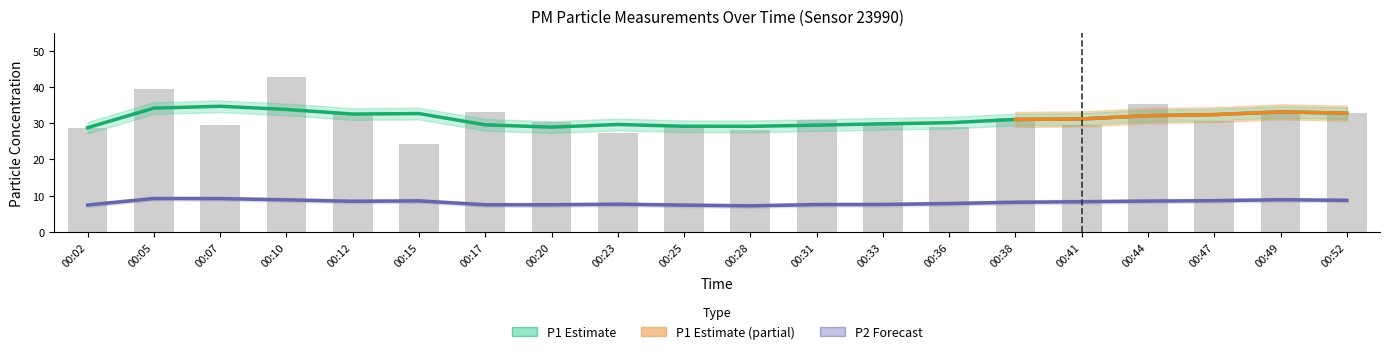

Where does the data first go above 30?

00:05